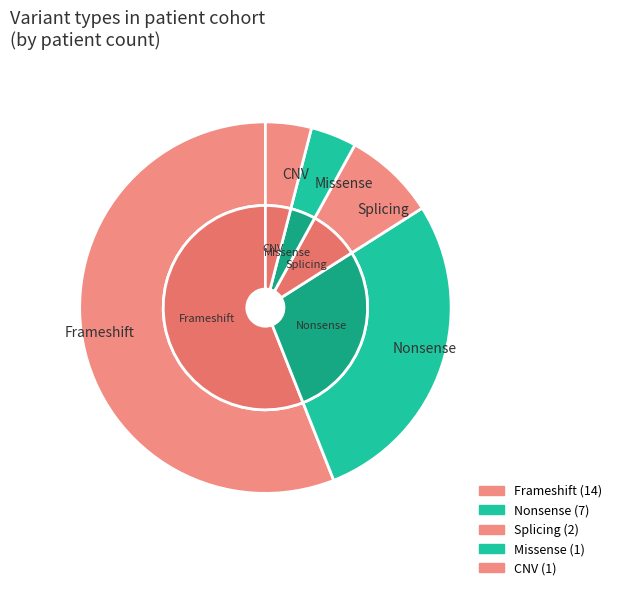

Rank the categories by value from lowest to highest.

Missense, CNV, Splicing, Nonsense, Frameshift